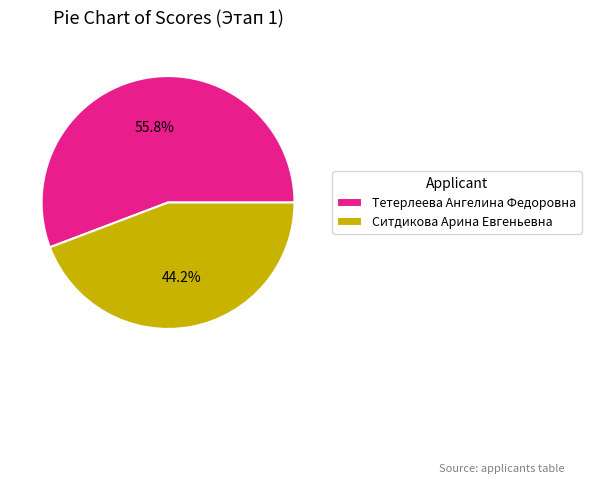

To the nearest percent, what portion does Ситдикова Арина Евгеньевна represent?

44%